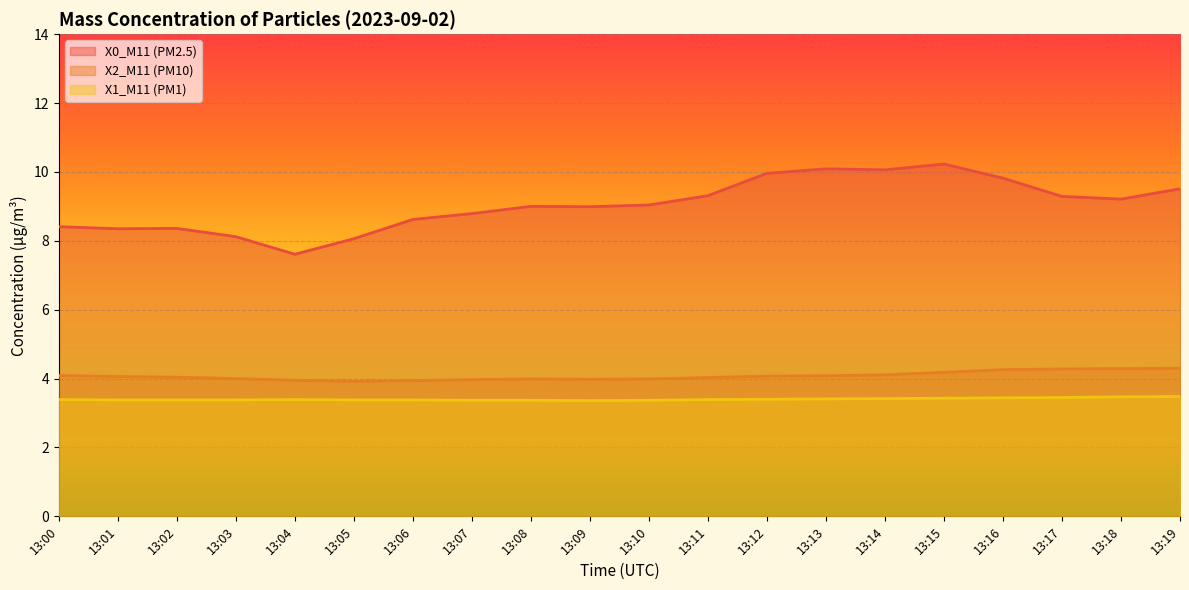

At 13:12, list the series in order from smallest to largest.

X1_M11 (PM1), X2_M11 (PM10), X0_M11 (PM2.5)